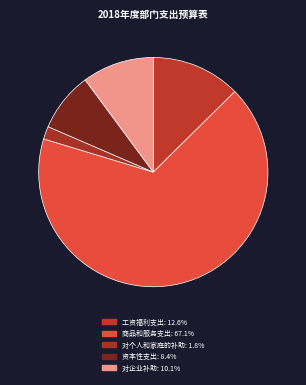

What percentage is the 对企业补助 slice, to the nearest percent?

10%